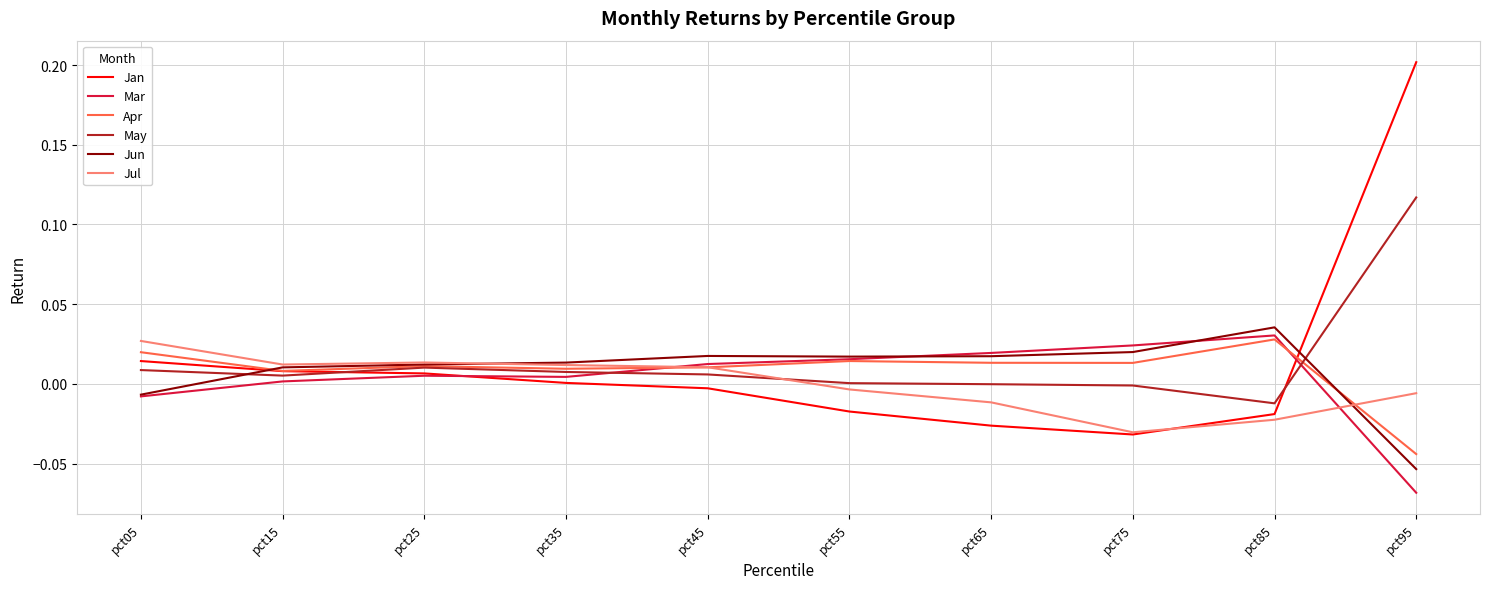

What is the greatest value displayed?

0.2